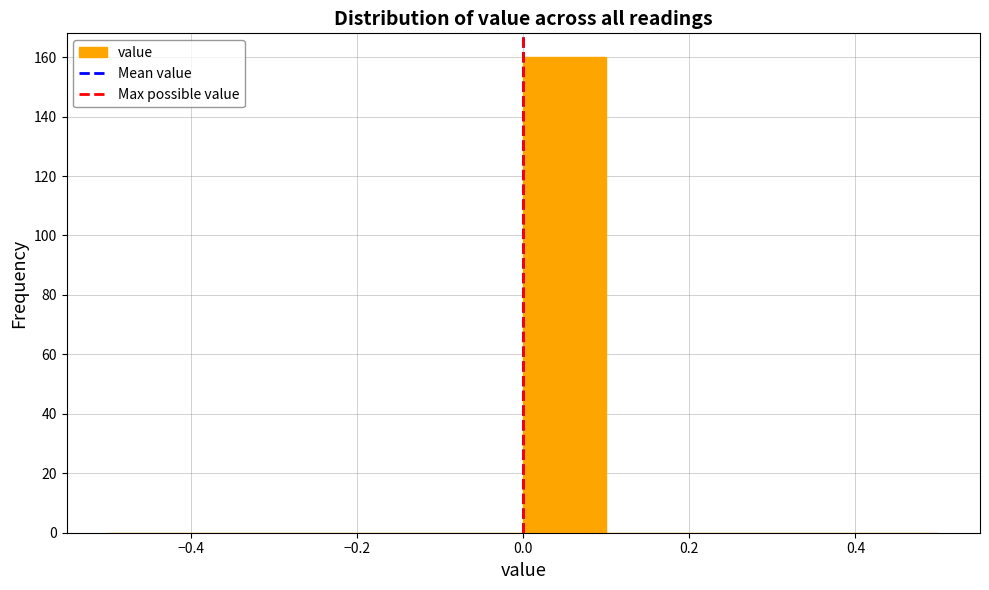

Reading left to right, list every bar in this chart as the range it spans on the x-axis followed by its height. The values are not printed on the chart, so give them approximately, as read against the axis.

-0.5 to -0.4: 0
-0.4 to -0.3: 0
-0.3 to -0.2: 0
-0.2 to -0.1: 0
-0.1 to 0.0: 0
0.0 to 0.1: 160
0.1 to 0.2: 0
0.2 to 0.3: 0
0.3 to 0.4: 0
0.4 to 0.5: 0